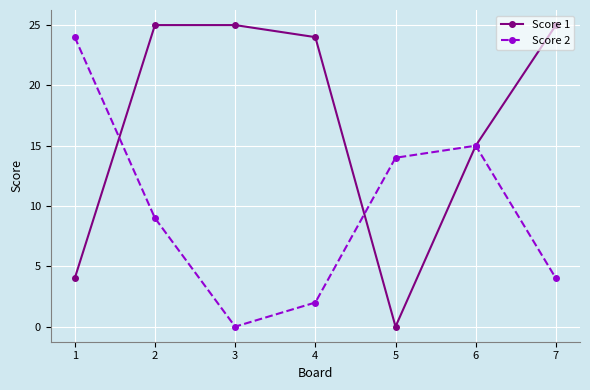

At which label does Score 2 first exceed 9?

1